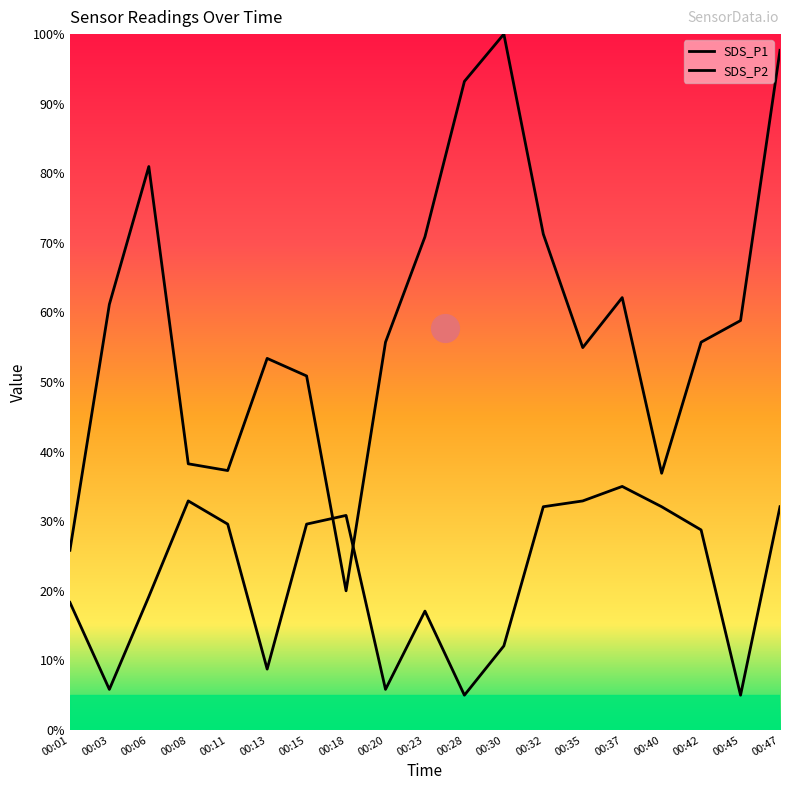

Which series has the largest total across all categories?

SDS_P1